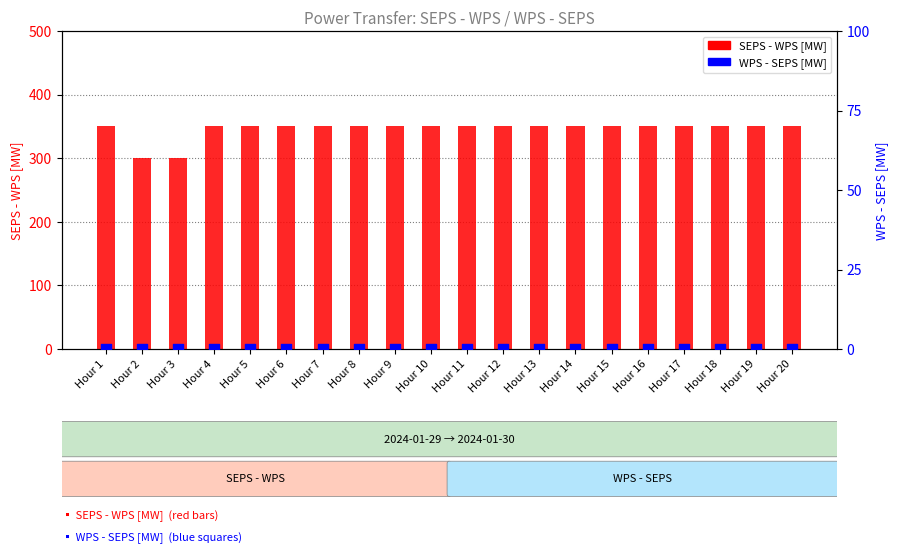

At which category is the sum across all series the highest?

Hour 1